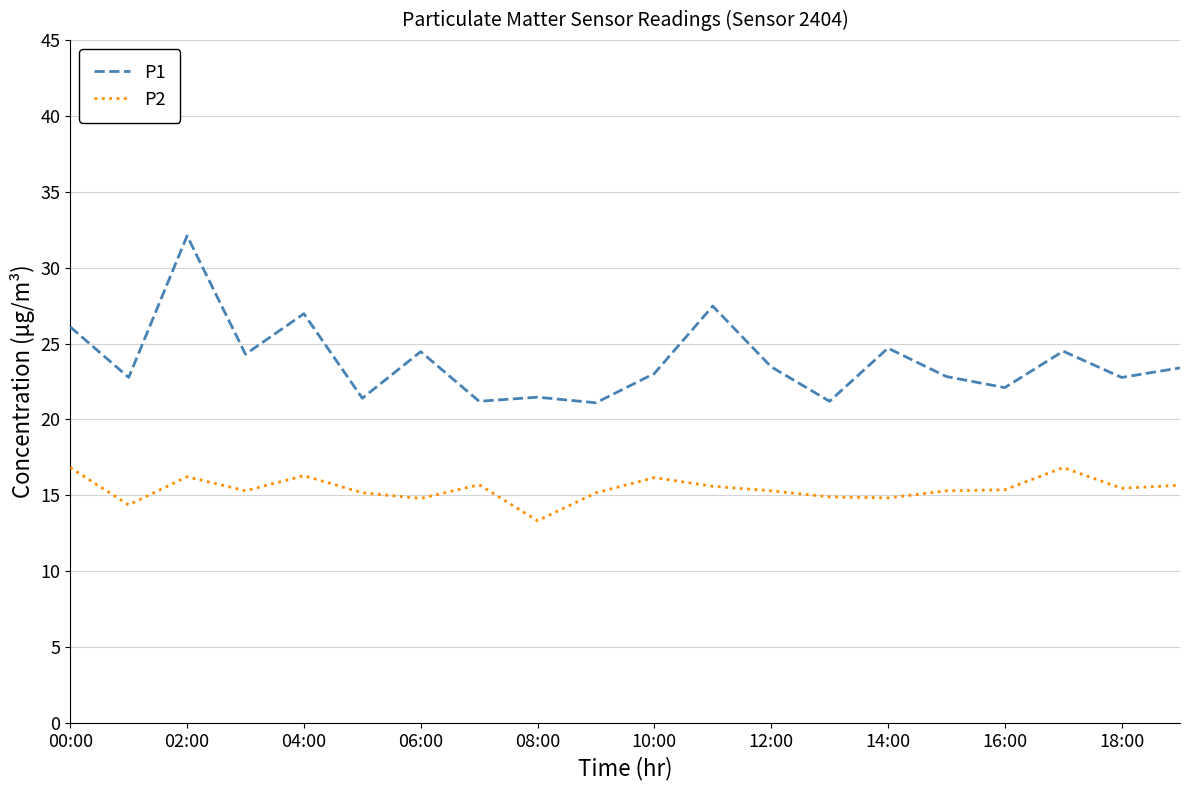

What is the minimum value for P1?

21.1